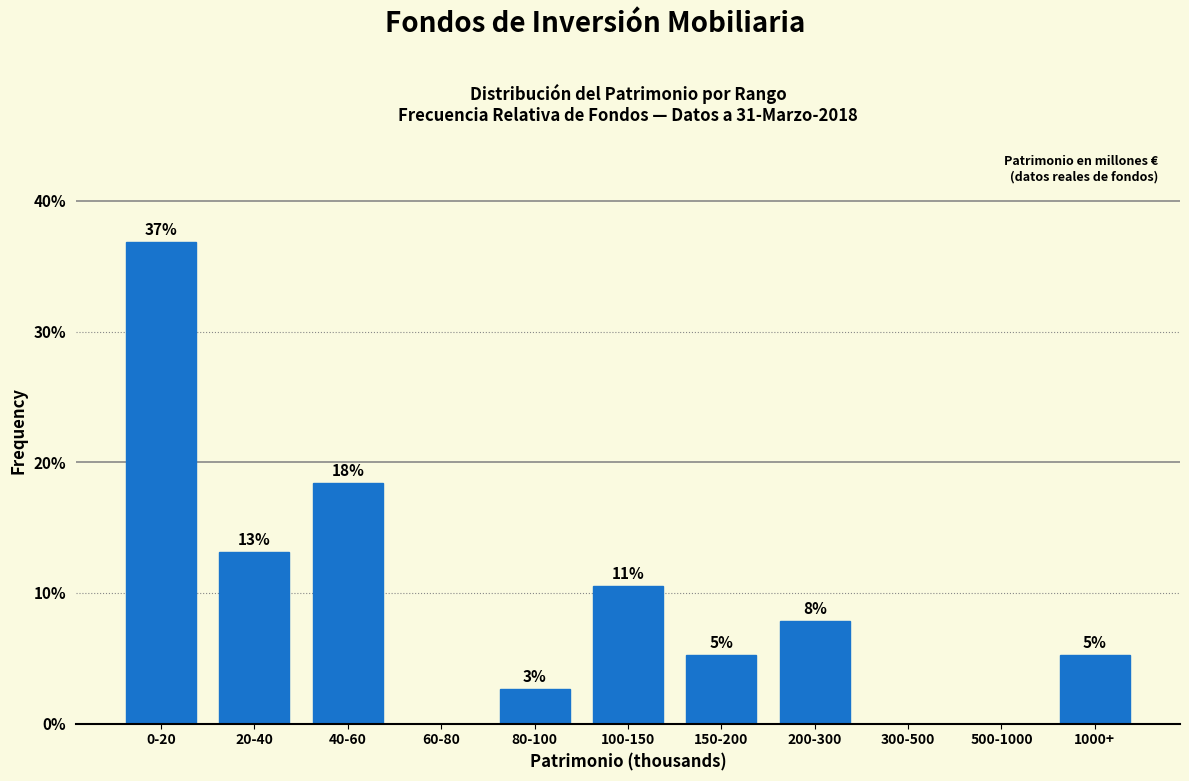

Are the bars horizontal?

No